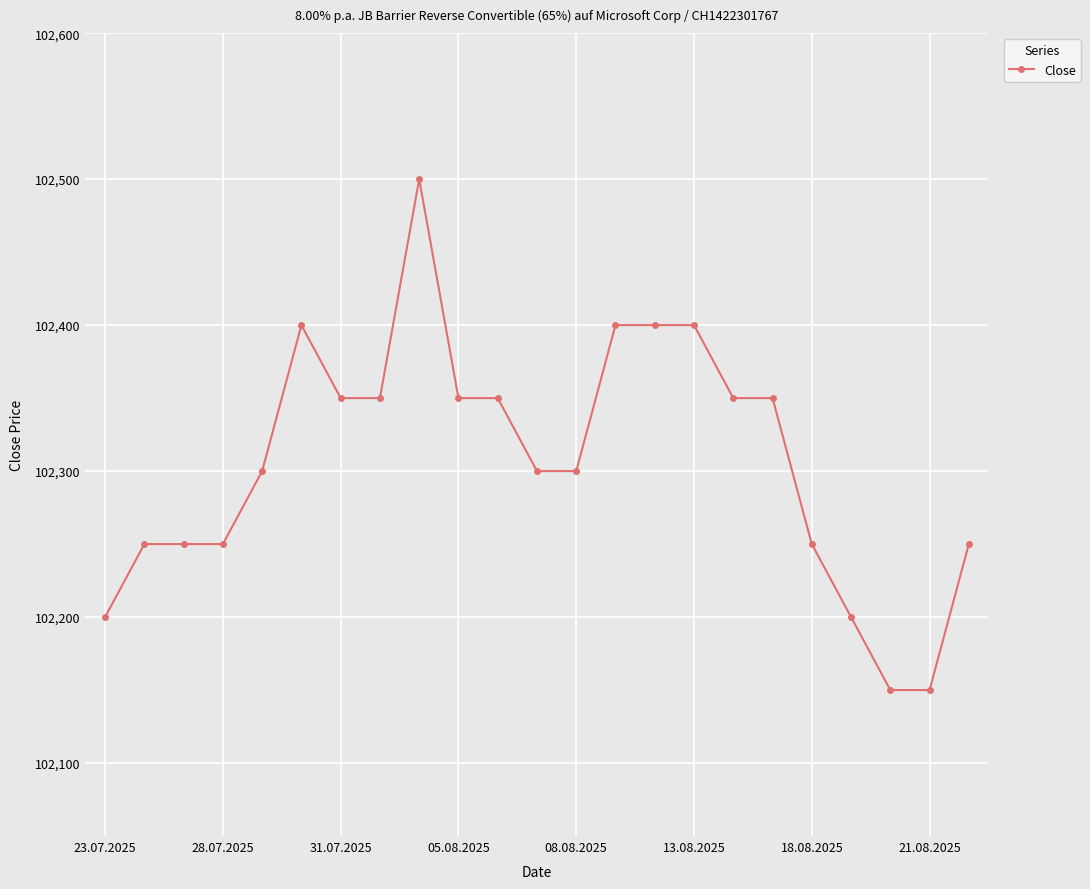

What is the maximum value shown in the chart?

102500